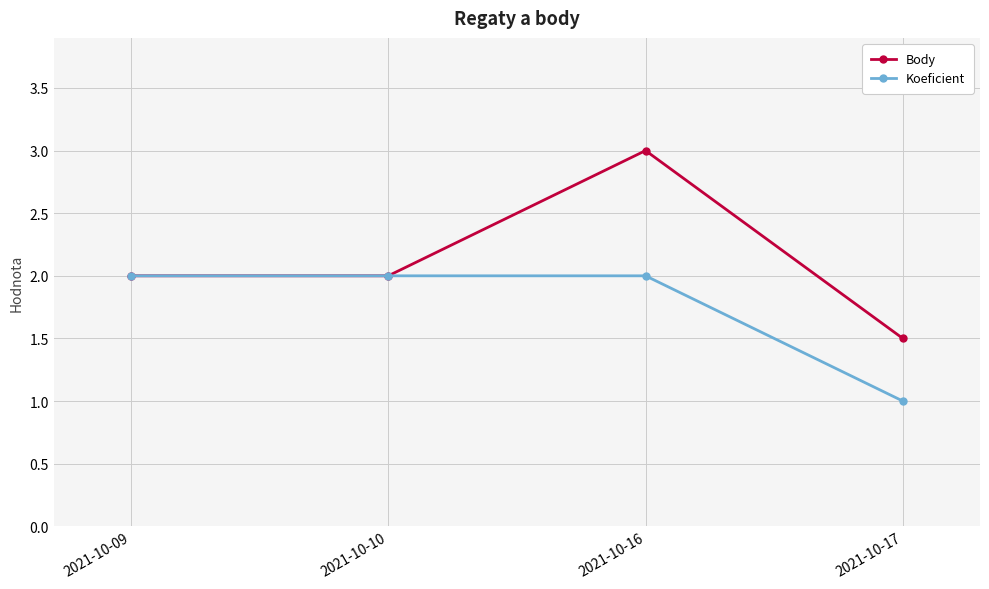

Is it true that Body equals 0.4 at 2021-10-17?

False